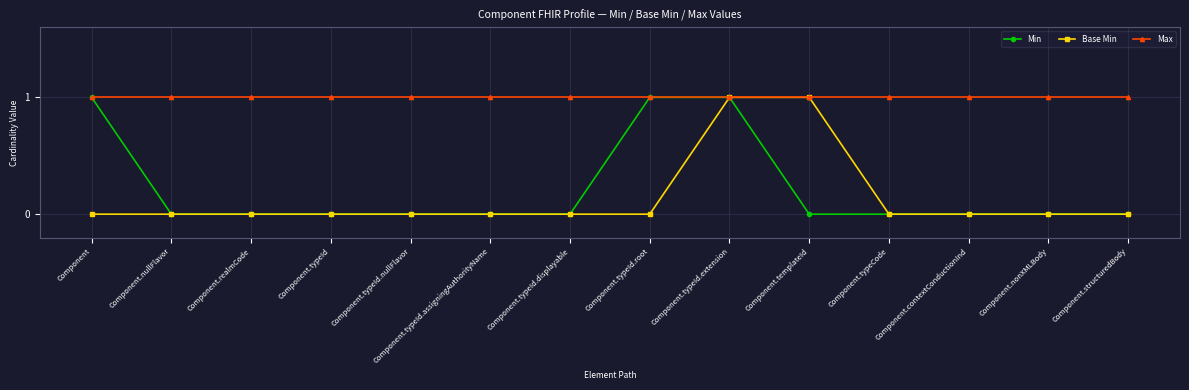

Is the value of Base Min at Component.typeId.extension greater than the value of Min at Component.nonXMLBody?

Yes